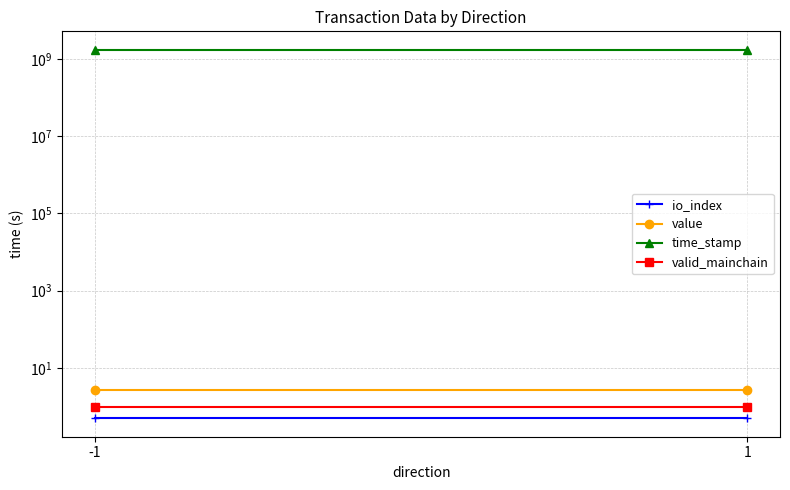

Which series changed the most between -1 and 1?

time_stamp